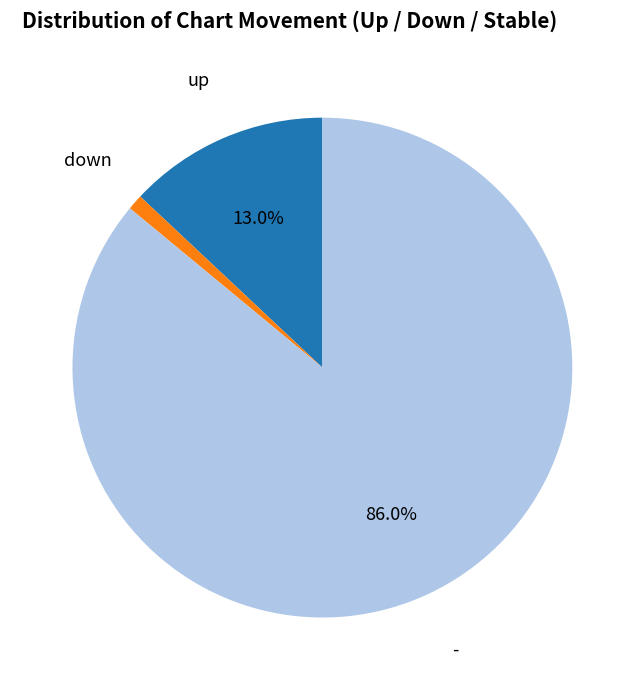

Does any single category account for the majority?

Yes